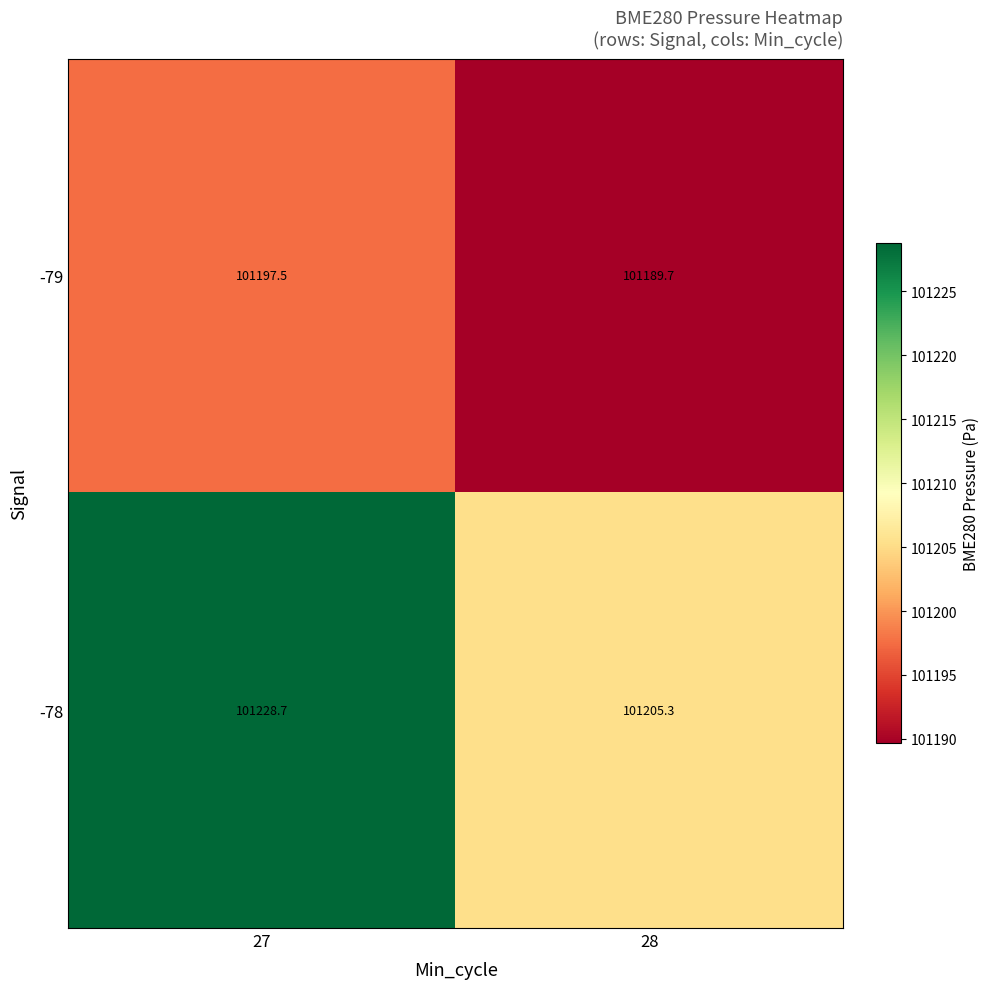

Reading left to right, list all the values displayed in this chart.

-79: 101197.5	101189.7
-78: 101228.7	101205.3